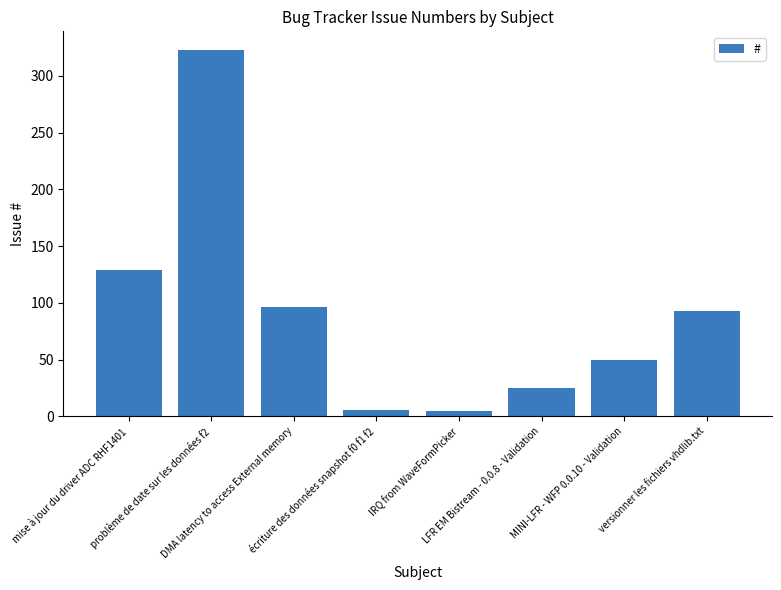

What is the greatest value displayed?

323